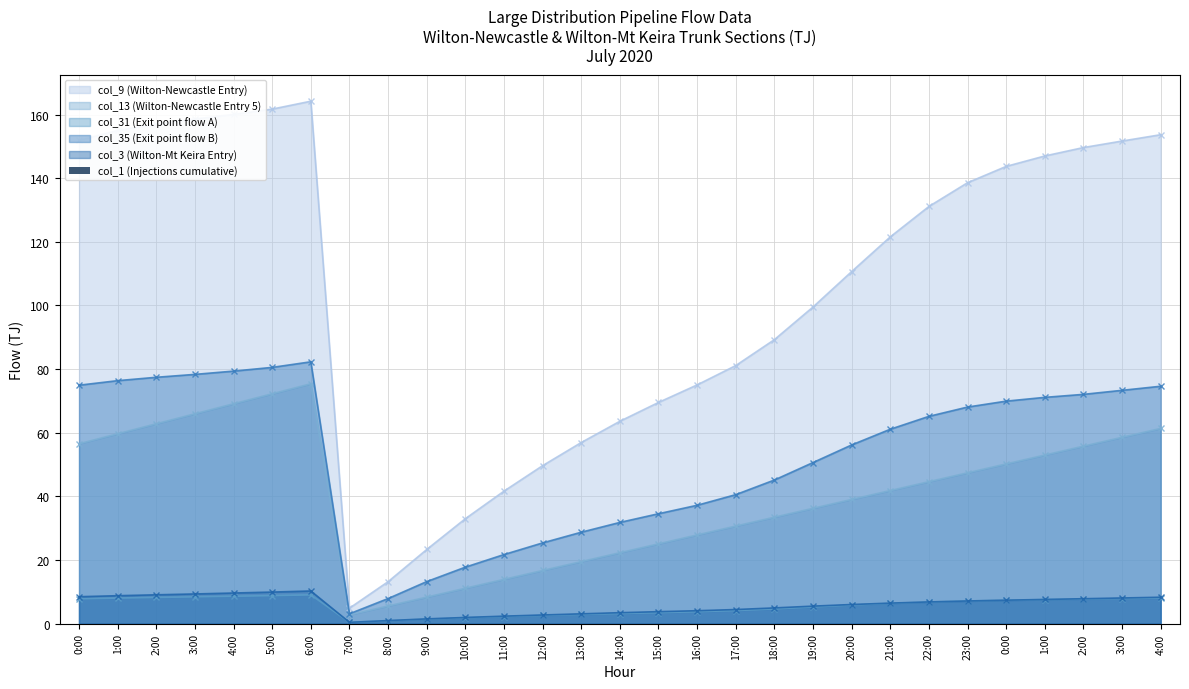

Where does the col_9 (Wilton-Newcastle Entry) series first go above 121?

0:00